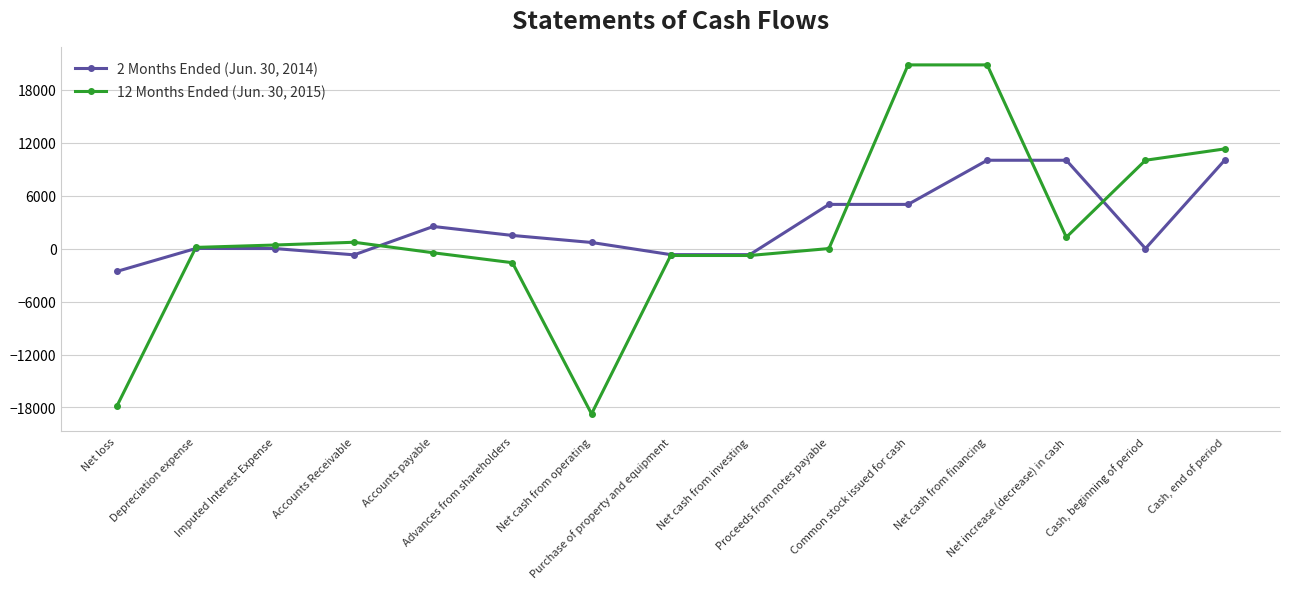

What is the greatest value displayed?

20800